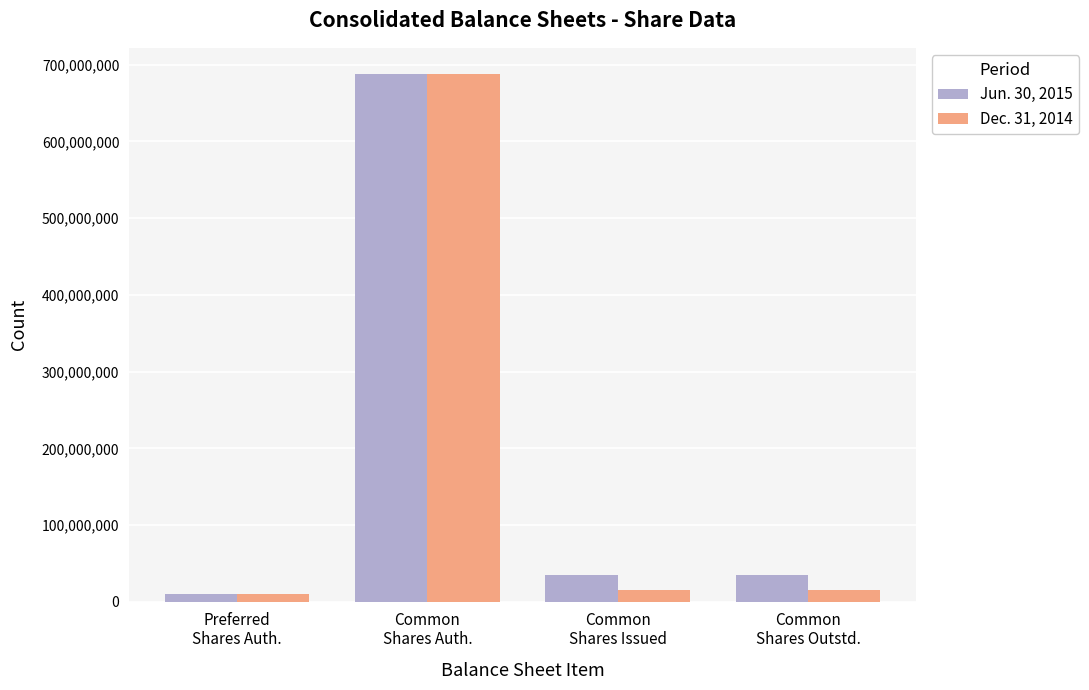

What position from the right is Common
Shares Outstd.?

1